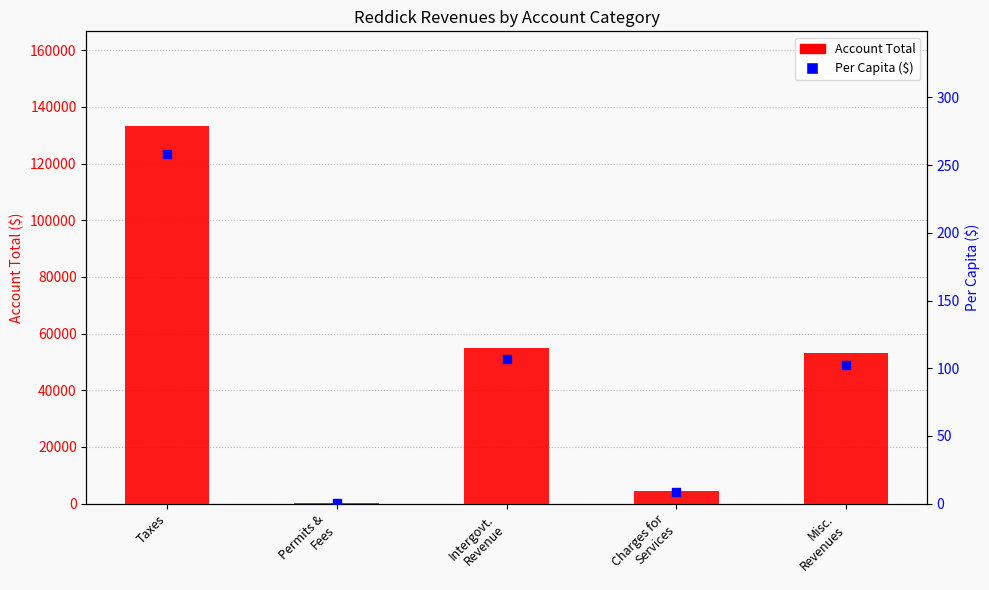

At which category is the sum across all series the highest?

Taxes